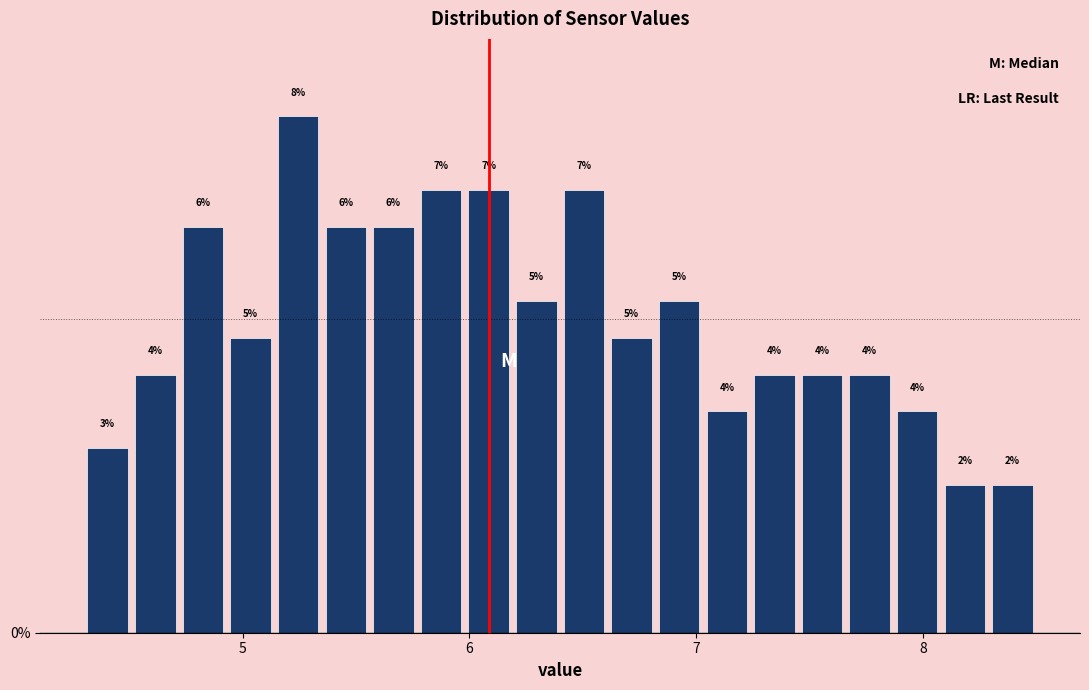

Read against the x-axis, roughly where is the centre of the tallest bar?

5.2